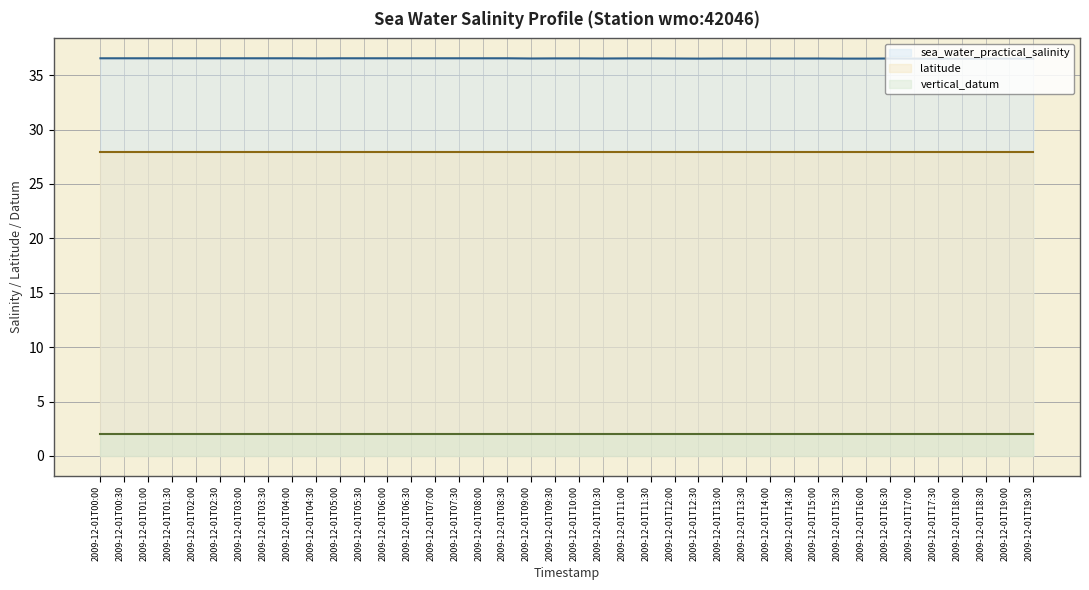

What position from the right is 2009-12-01T13:30?

13